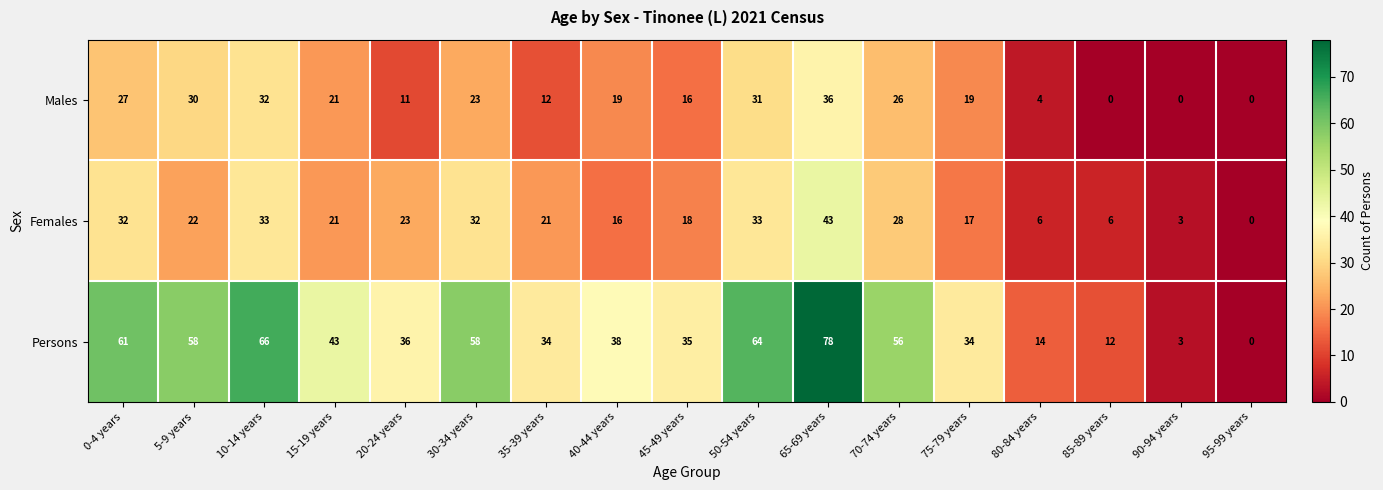

The Persons series shows 78 at 65-69 years. True or false?

True